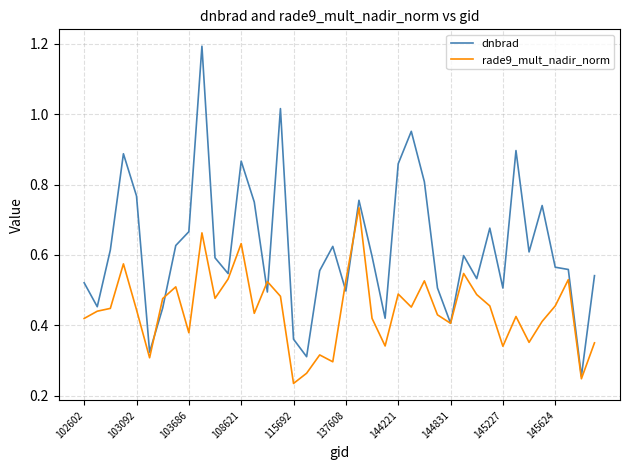

Rank the series by their average value, from highest to lowest.

dnbrad, rade9_mult_nadir_norm